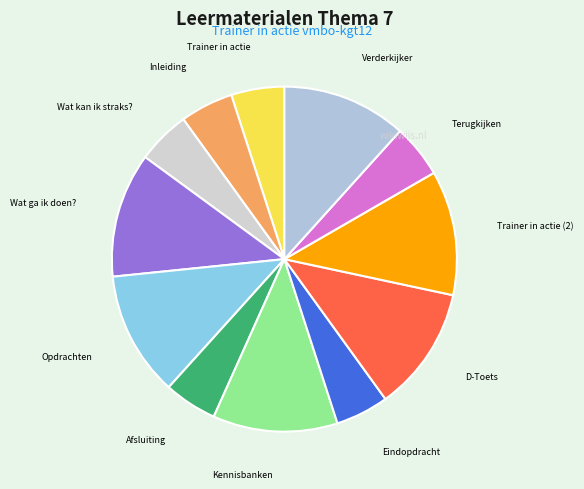

Does Opdrachten represent more than half of the total?

No